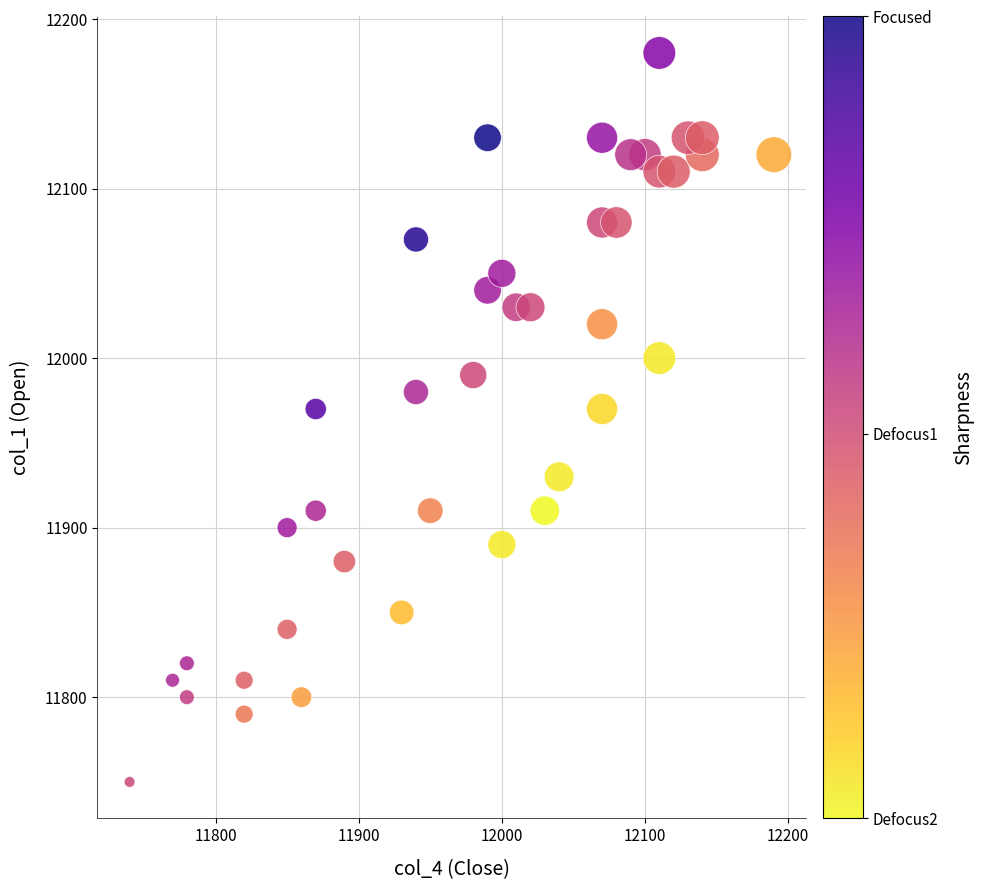

What is the range of X values (max minus min)?

450